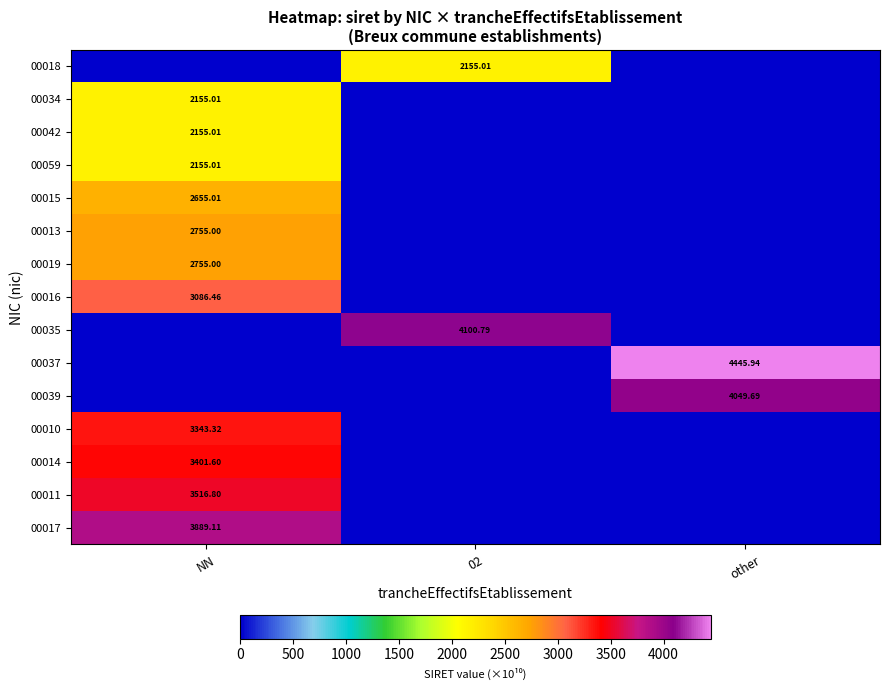

Which series has the largest total across all categories?

00037